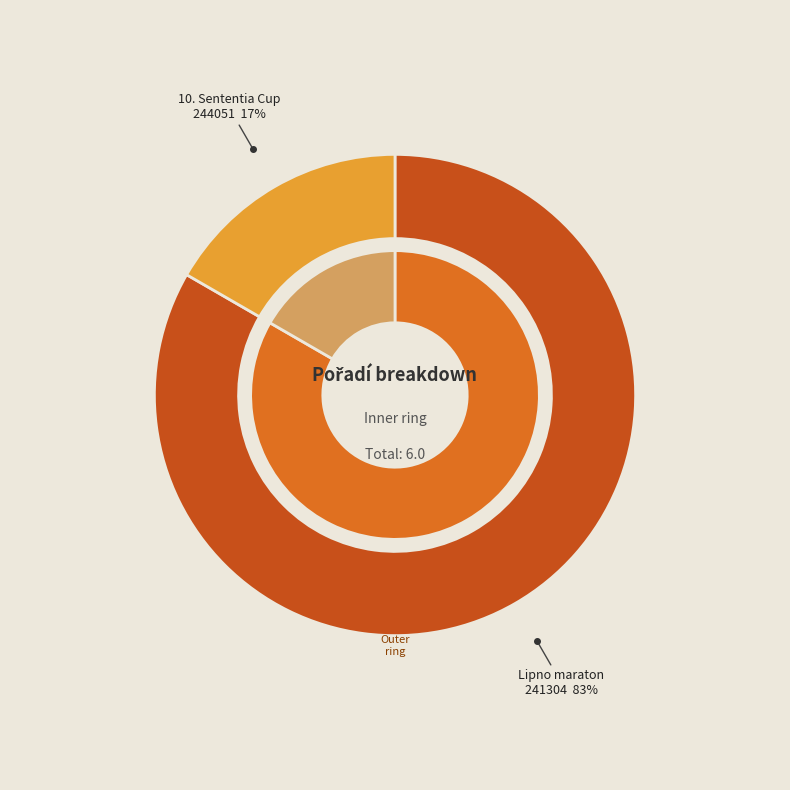

What is the smallest slice in the pie chart?

244051